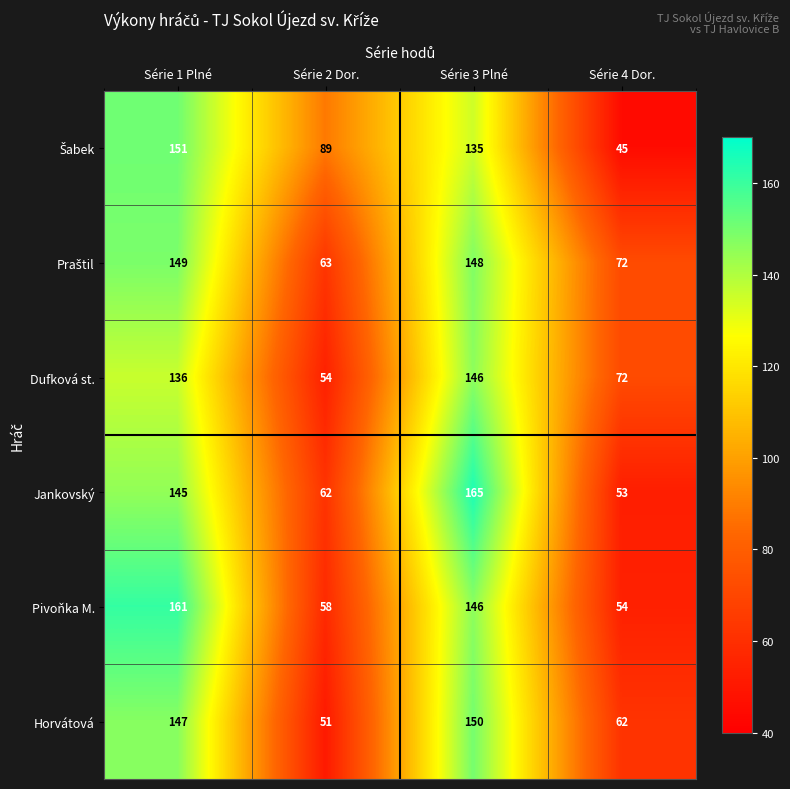

Rank the categories by Pivoňka M. value from lowest to highest.

Série 4 Dor., Série 2 Dor., Série 3 Plné, Série 1 Plné